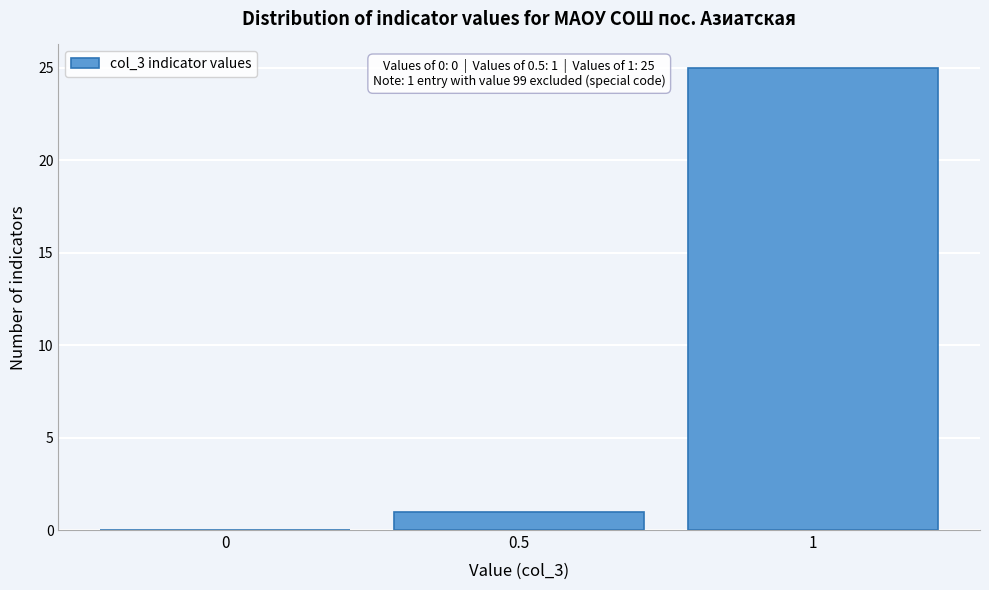

Which range on the x-axis has the tallest bar?

0.75 to 1.25